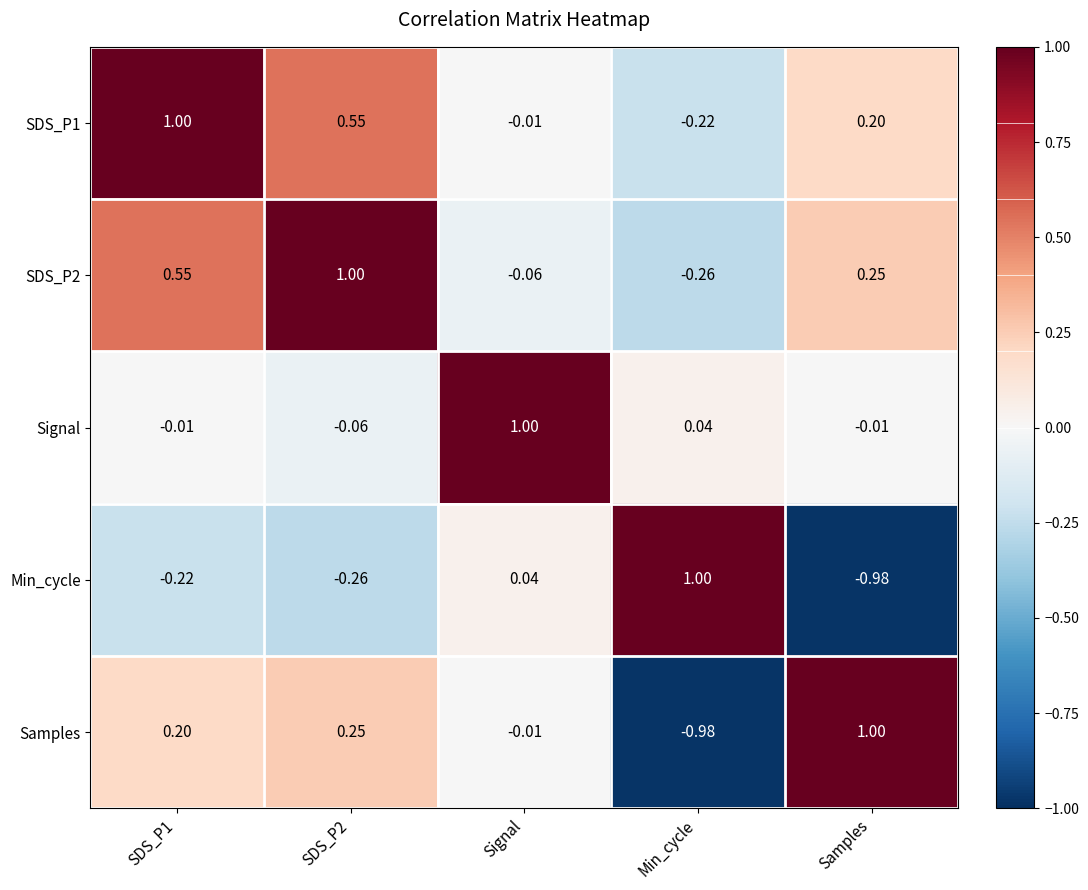

Is the value of Min_cycle at SDS_P2 greater than the value of SDS_P2 at Signal?

No